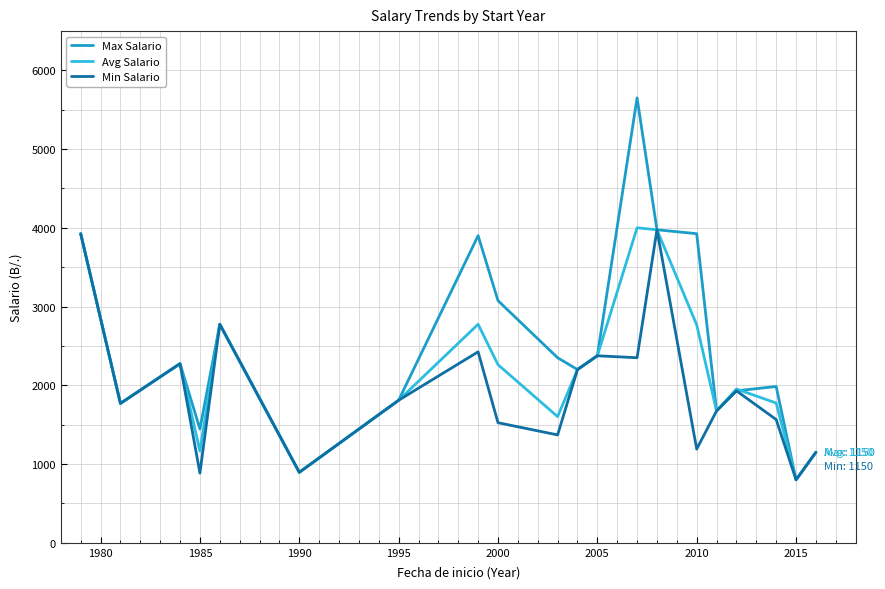

Which series has the largest total across all categories?

Max Salario